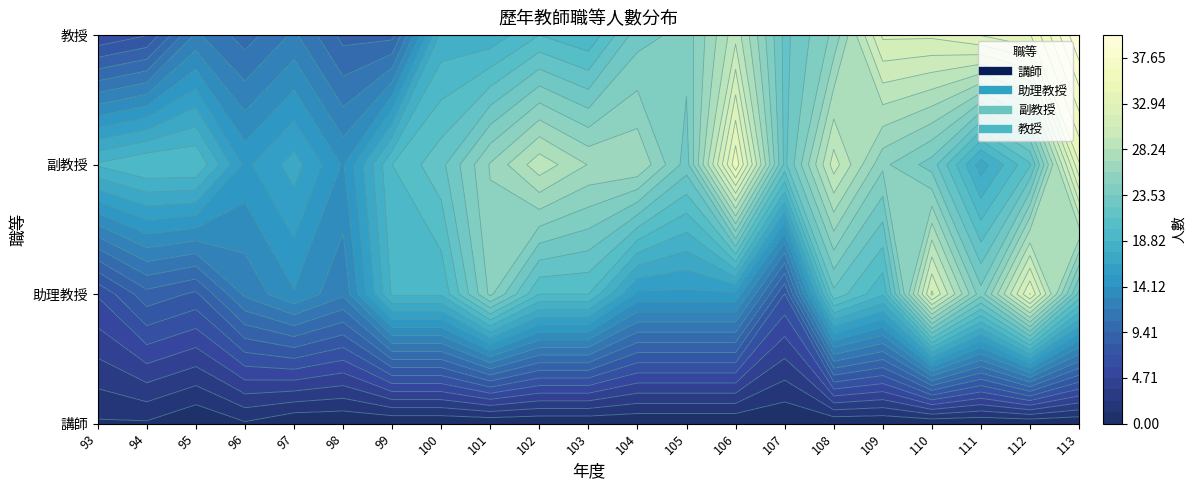

At which category does the chart reach its peak across all series?

113